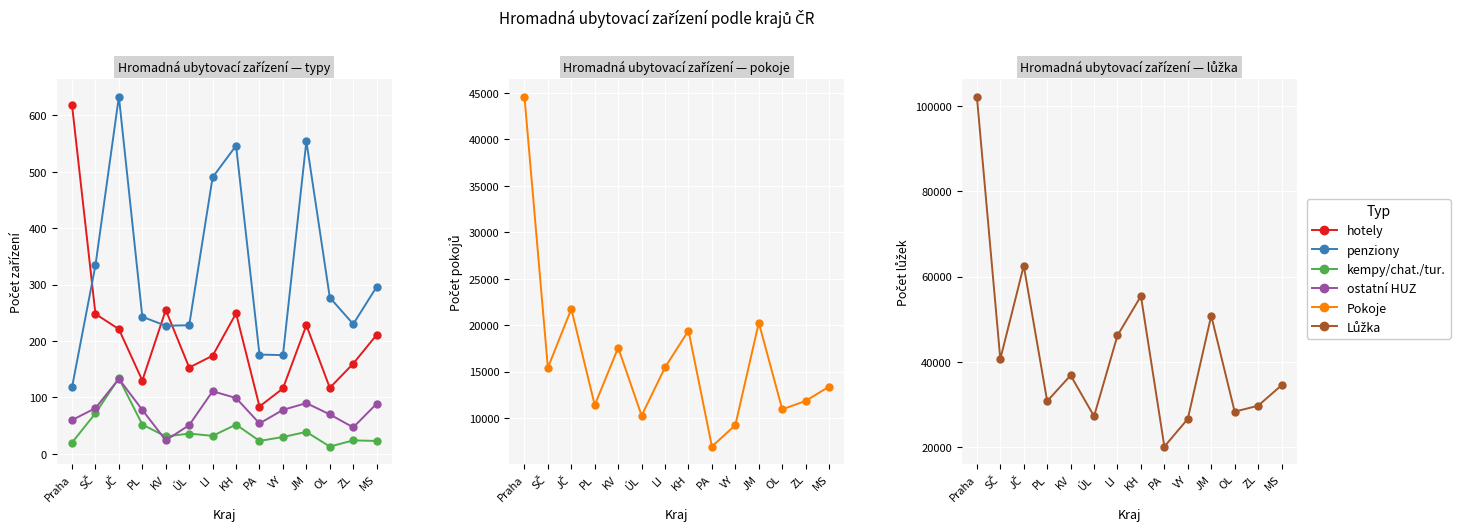

How many values in the ostatní HUZ series exceed 78?

6